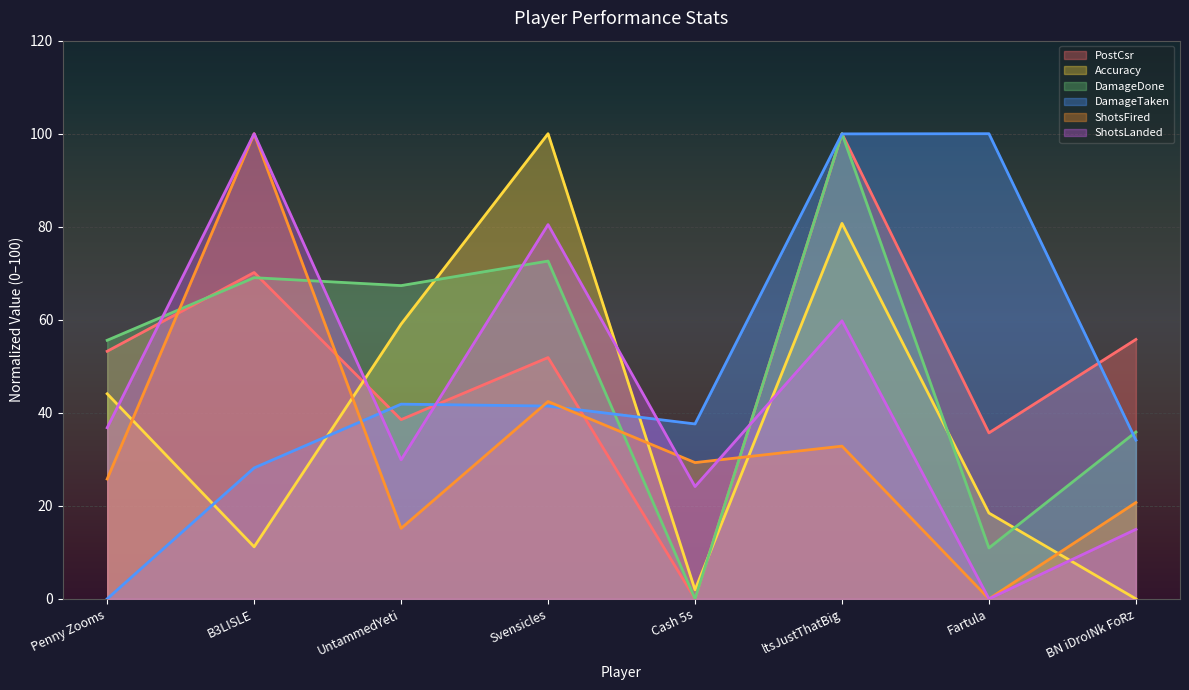

Is the value of Accuracy at BN iDroINk FoRz greater than the value of DamageTaken at ltsJustThatBig?

No